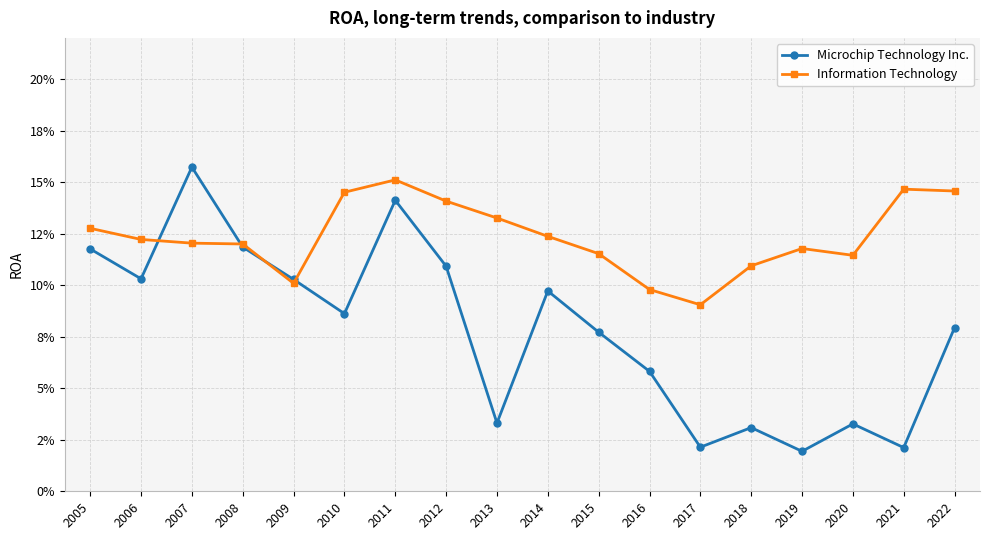

Rank the series by their maximum value, from highest to lowest.

Microchip Technology Inc., Information Technology